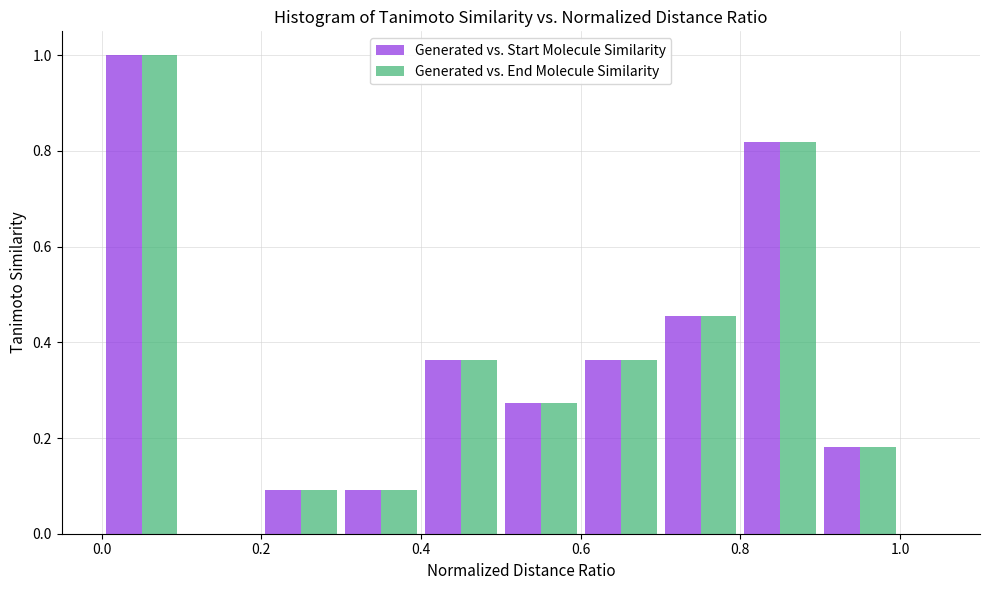

Reading left to right, transcribe this chart: for each range on the x-axis, give the height of each series' bar. The values are not printed on the chart, so give them approximately, as read against the axis.

0.0 to 0.1: Generated vs. Start Molecule Similarity=1.00	Generated vs. End Molecule Similarity=1.00
0.1 to 0.2: Generated vs. Start Molecule Similarity=0	Generated vs. End Molecule Similarity=0
0.2 to 0.3: Generated vs. Start Molecule Similarity=0.10	Generated vs. End Molecule Similarity=0.10
0.3 to 0.4: Generated vs. Start Molecule Similarity=0.10	Generated vs. End Molecule Similarity=0.10
0.4 to 0.5: Generated vs. Start Molecule Similarity=0.36	Generated vs. End Molecule Similarity=0.36
0.5 to 0.6: Generated vs. Start Molecule Similarity=0.28	Generated vs. End Molecule Similarity=0.28
0.6 to 0.7: Generated vs. Start Molecule Similarity=0.36	Generated vs. End Molecule Similarity=0.36
0.7 to 0.8: Generated vs. Start Molecule Similarity=0.46	Generated vs. End Molecule Similarity=0.46
0.8 to 0.9: Generated vs. Start Molecule Similarity=0.82	Generated vs. End Molecule Similarity=0.82
0.9 to 1.0: Generated vs. Start Molecule Similarity=0.18	Generated vs. End Molecule Similarity=0.18